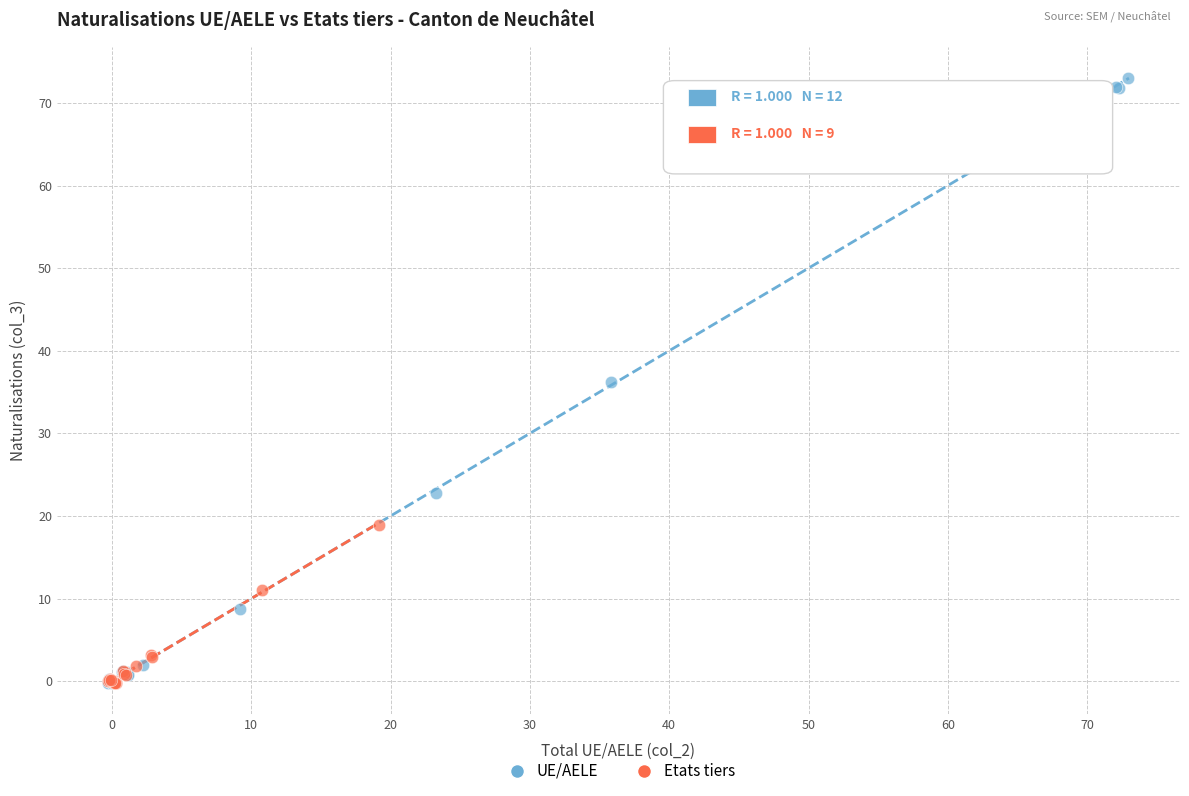

Which series has the widest spread of Y values?

UE/AELE